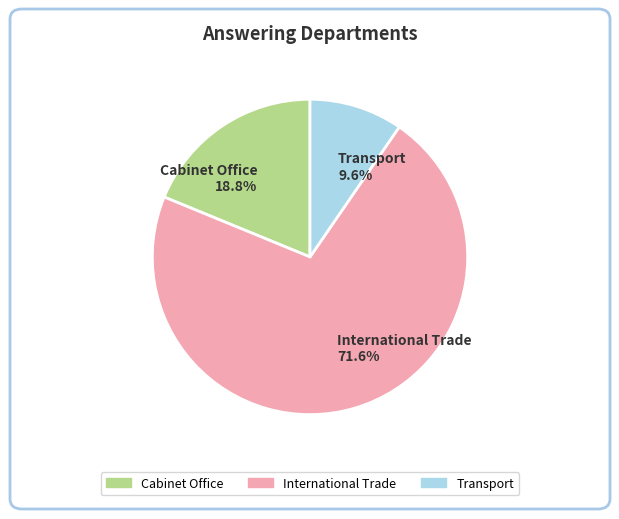

Which category has the biggest portion of the pie?

International Trade